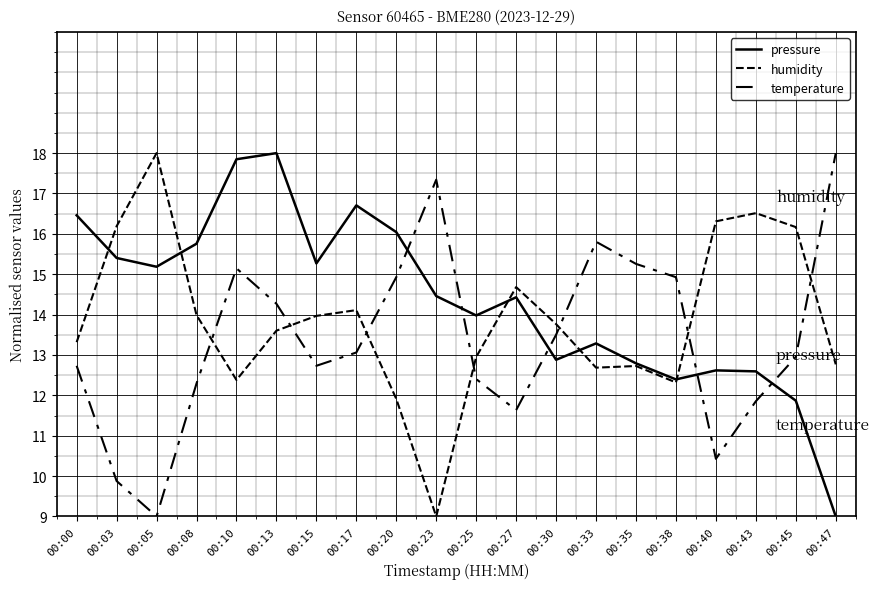

How many lines are shown in the chart?

3